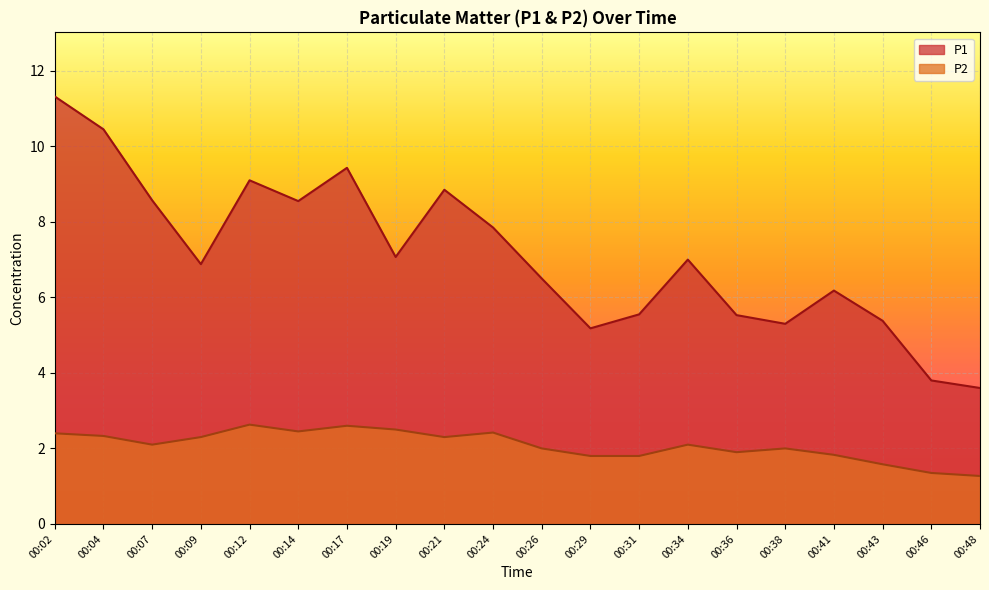

Between 00:02 and 00:29, which series saw the biggest shift?

P1